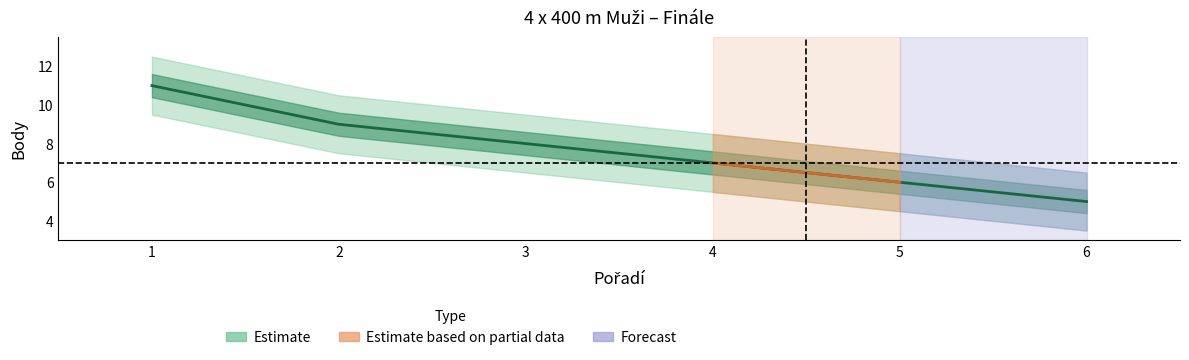

What value does the data have at 6?

5